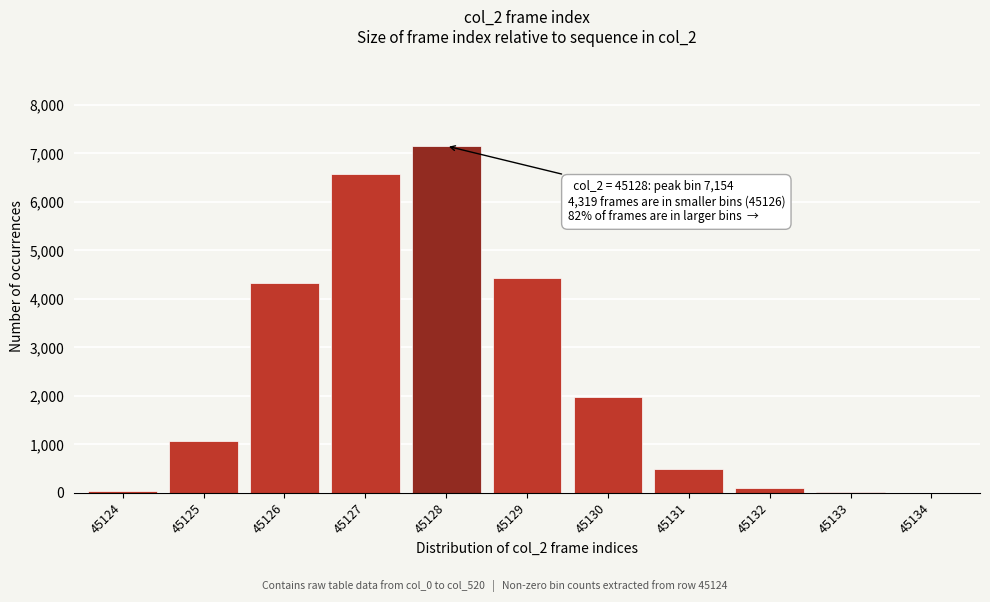

Which label corresponds to the largest value in the chart?

45128